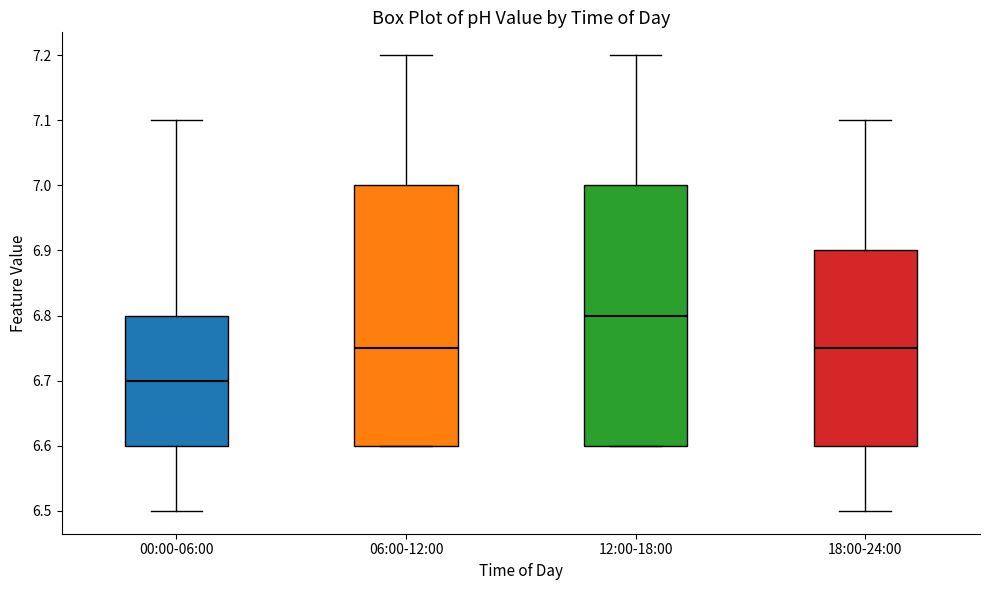

Reading left to right, transcribe this box plot: for each box, give where its median line is, the range the box spans, and where its two whiskers end, as read against the y-axis. The values are not printed on the chart, so give them approximately, as read against the axis.

00:00-06:00: median 6.70, box 6.60 to 6.80, whiskers 6.50 to 7.10
06:00-12:00: median 6.75, box 6.60 to 7.00, whiskers 6.60 to 7.20
12:00-18:00: median 6.80, box 6.60 to 7.00, whiskers 6.60 to 7.20
18:00-24:00: median 6.75, box 6.60 to 6.90, whiskers 6.50 to 7.10